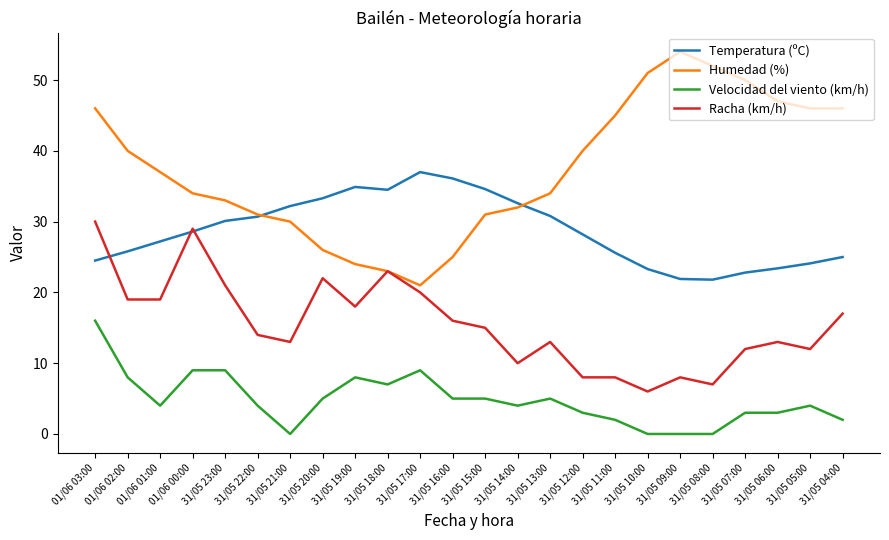

List the series in order of their peak value, lowest first.

Velocidad del viento (km/h), Racha (km/h), Temperatura (ºC), Humedad (%)